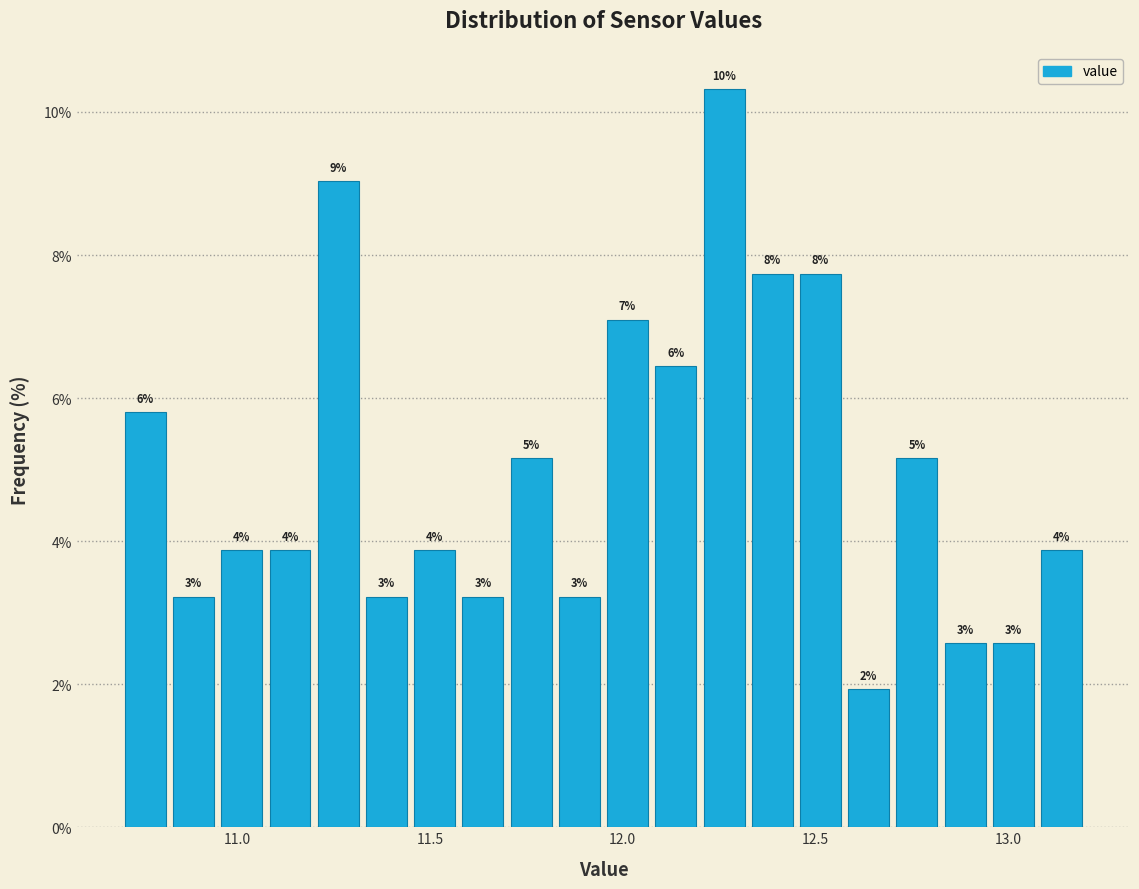

Around what value on the x-axis is the tallest bar? Give the approximate position of its centre, as read against the axis.

12.25